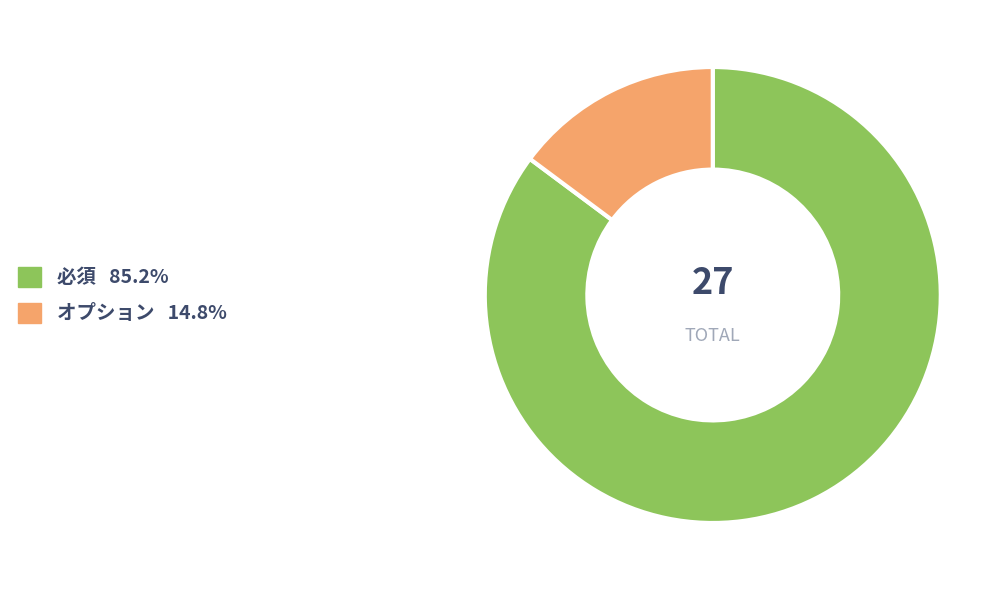

Which slice represents more than half of the pie?

必須